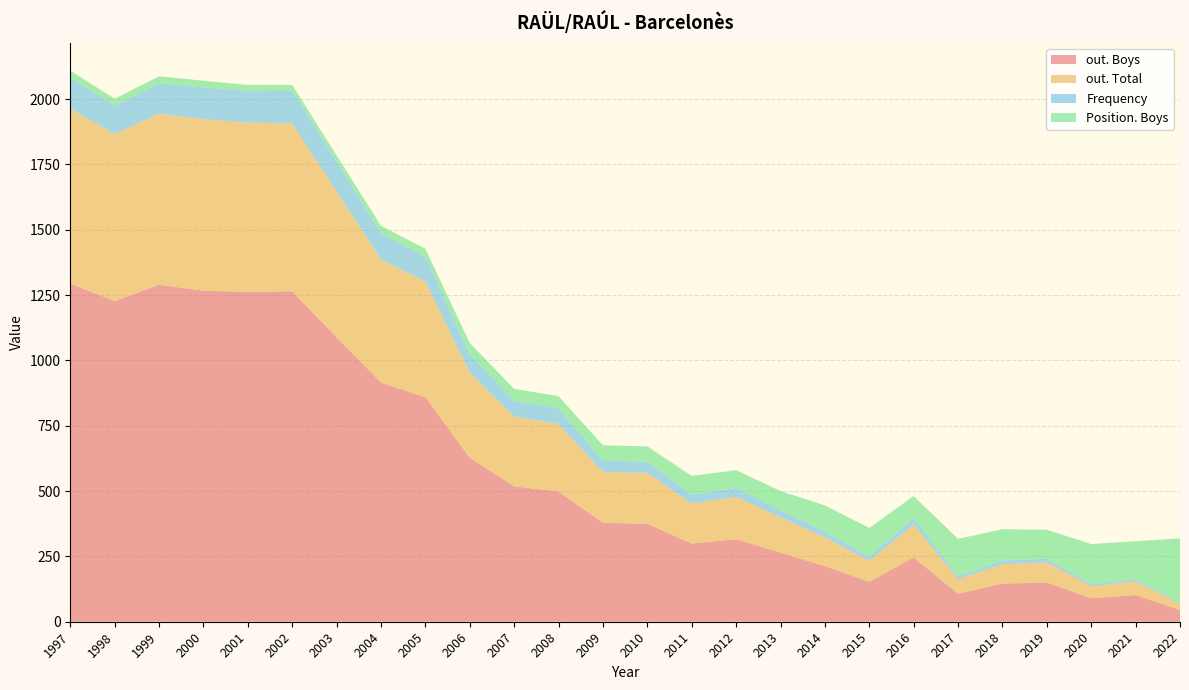

Reading right to left, transcribe all the data shown in this chart.

out. Boys: 45	102	90	150	146	107	246	153	213	264	316	299	375	378	498	518	627	859	915	1088	1264	1261	1267	1289	1227	1293
out. Total: 24	52	46	77	74	56	126	80	110	135	162	153	195	195	259	267	326	443	471	559	642	649	656	655	639	670
Frequency: 4	9	8	14	14	11	25	16	22	27	34	33	43	43	60	59	71	95	99	114	125	120	121	116	109	119
Position. Boys: 246	145	153	111	120	143	84	110	100	74	68	73	58	59	46	47	42	30	30	23	23	24	26	27	26	27